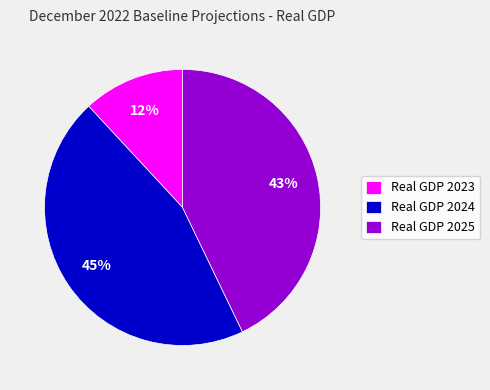

Count the number of slices in the pie.

3